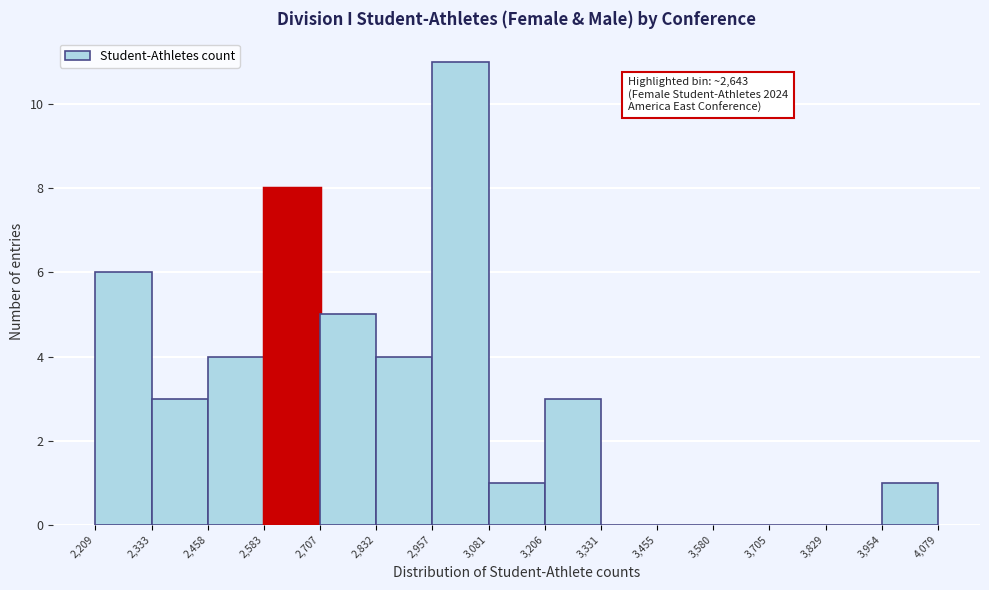

Over which range of the x-axis is the bar tallest?

2,957 to 3,081